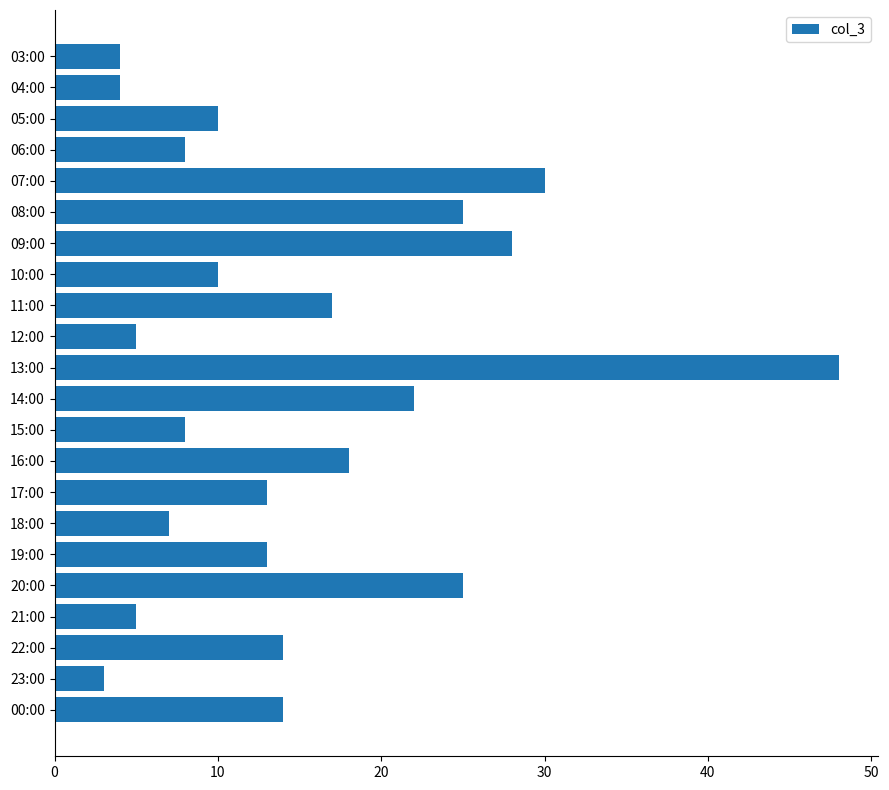

What is the maximum value shown in the chart?

48